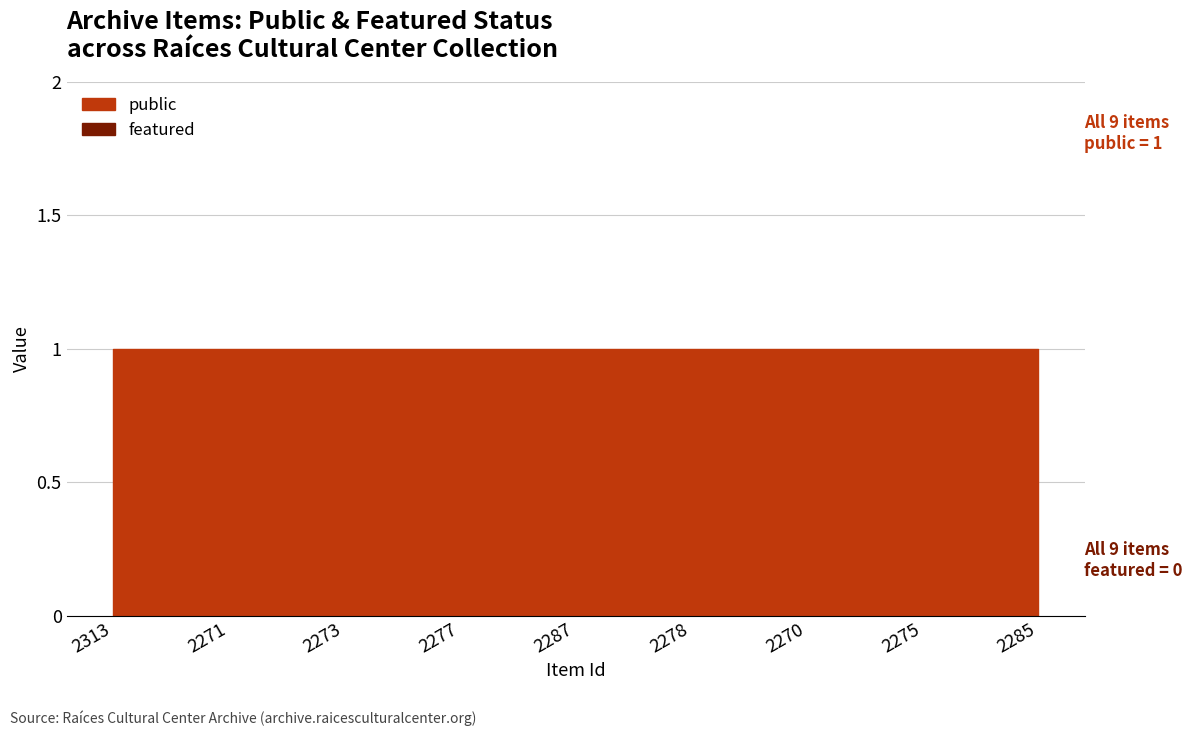

At which category is the sum across all series the highest?

2313